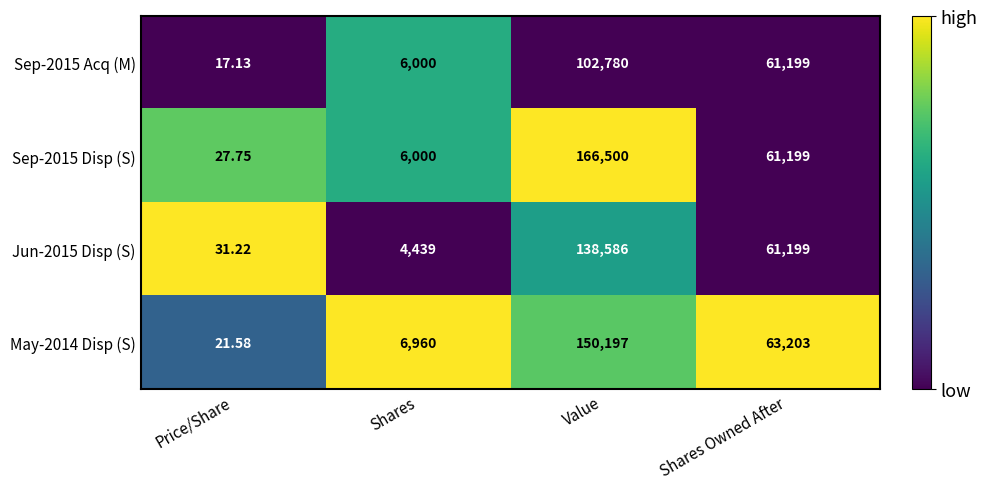

Where is Sep-2015 Disp (S) nearest to the value 83263?

Shares Owned After